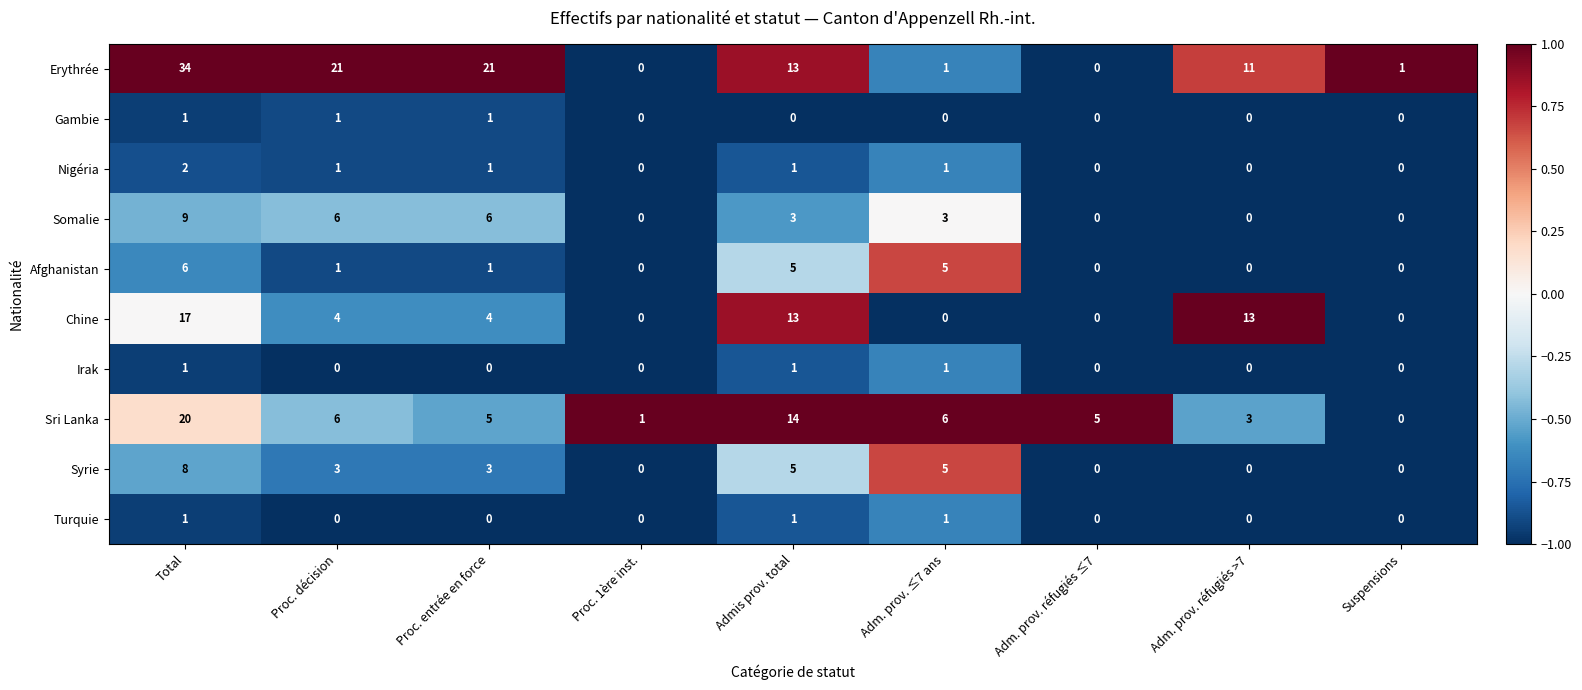

How many categories are shown in the chart?

9